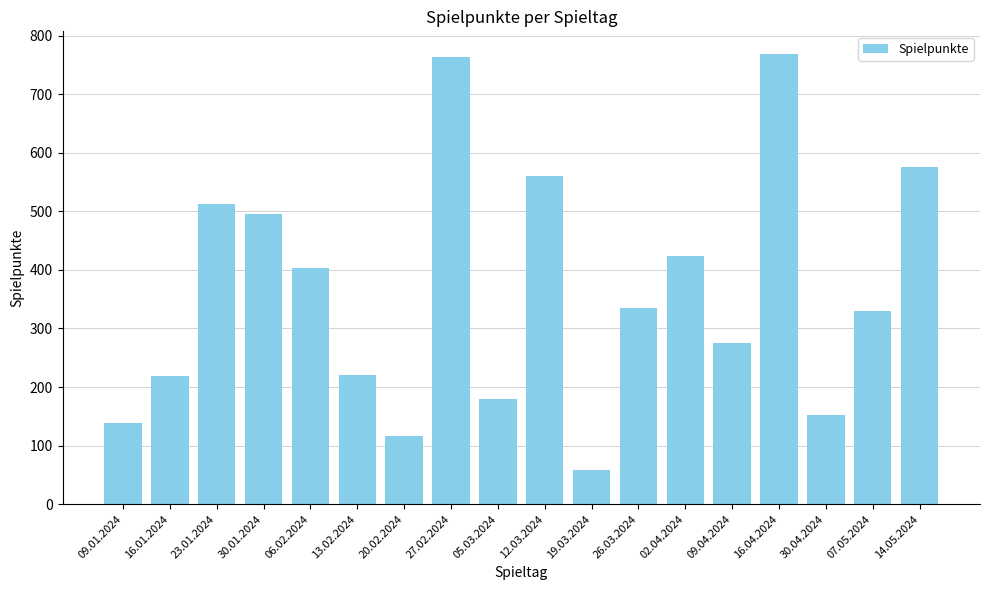

What is the change in value from 23.01.2024 to 06.02.2024?

-109